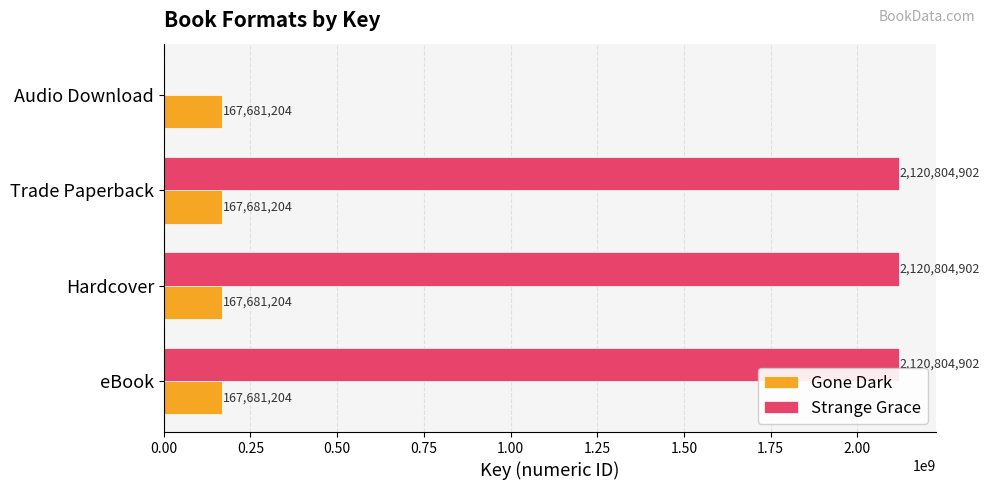

The value of Gone Dark at Audio Download is 167681204. True or false?

True